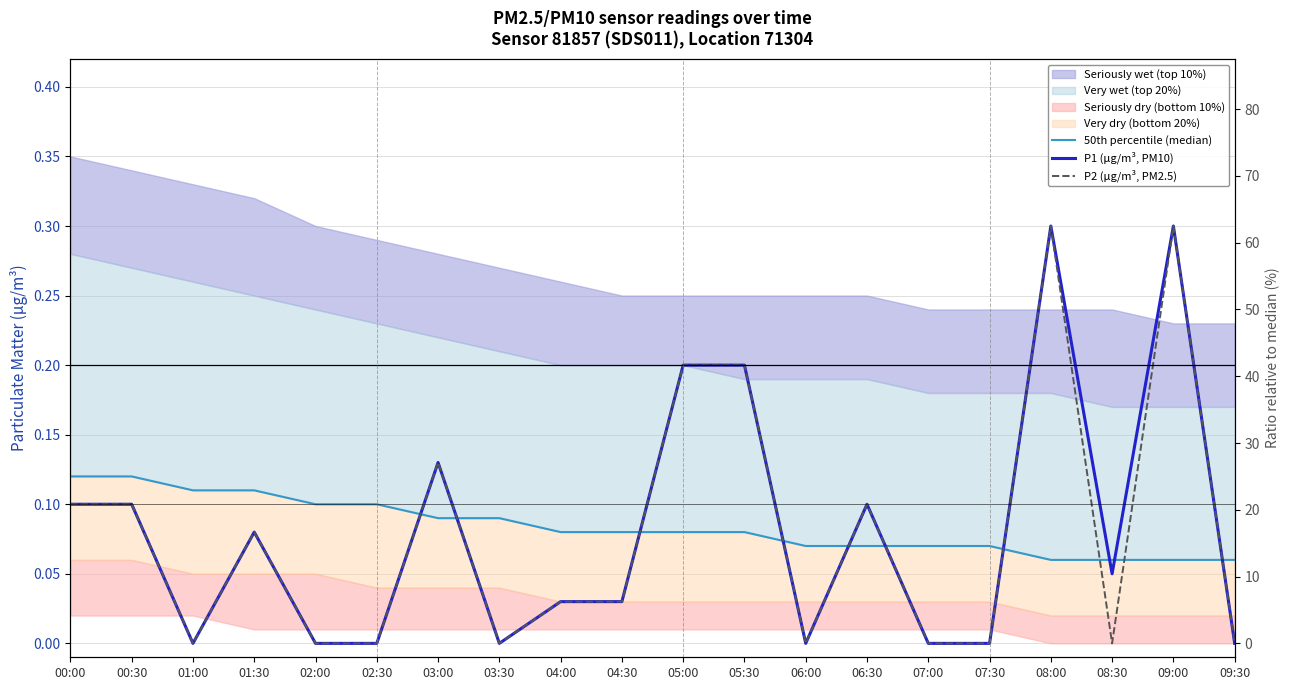

The 50th percentile (median) series shows 0.1 at 07:30. True or false?

False